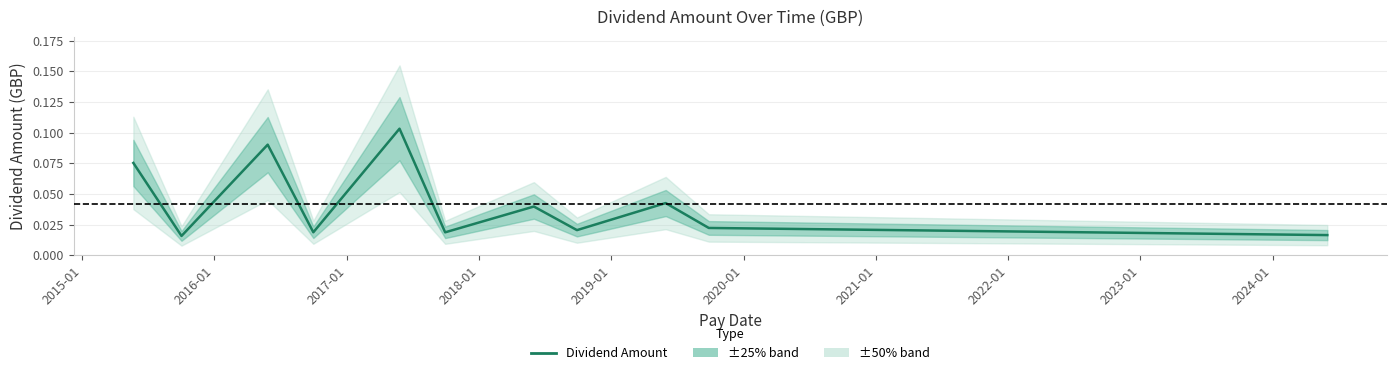

True or false: there are more than 1 points higher than both neighbors.

True